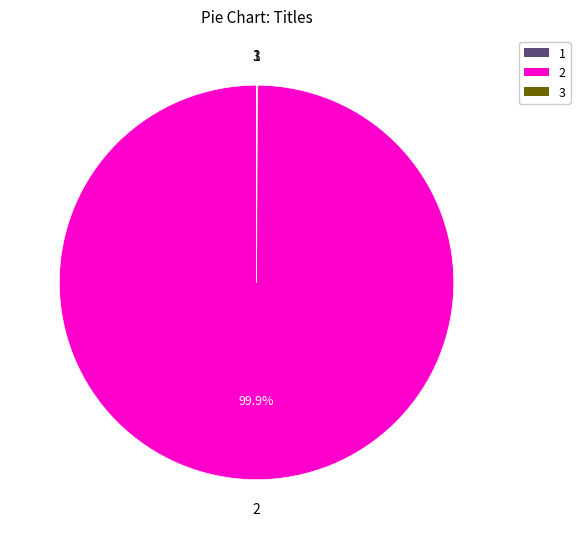

Is there any slice that represents more than half of the pie?

Yes